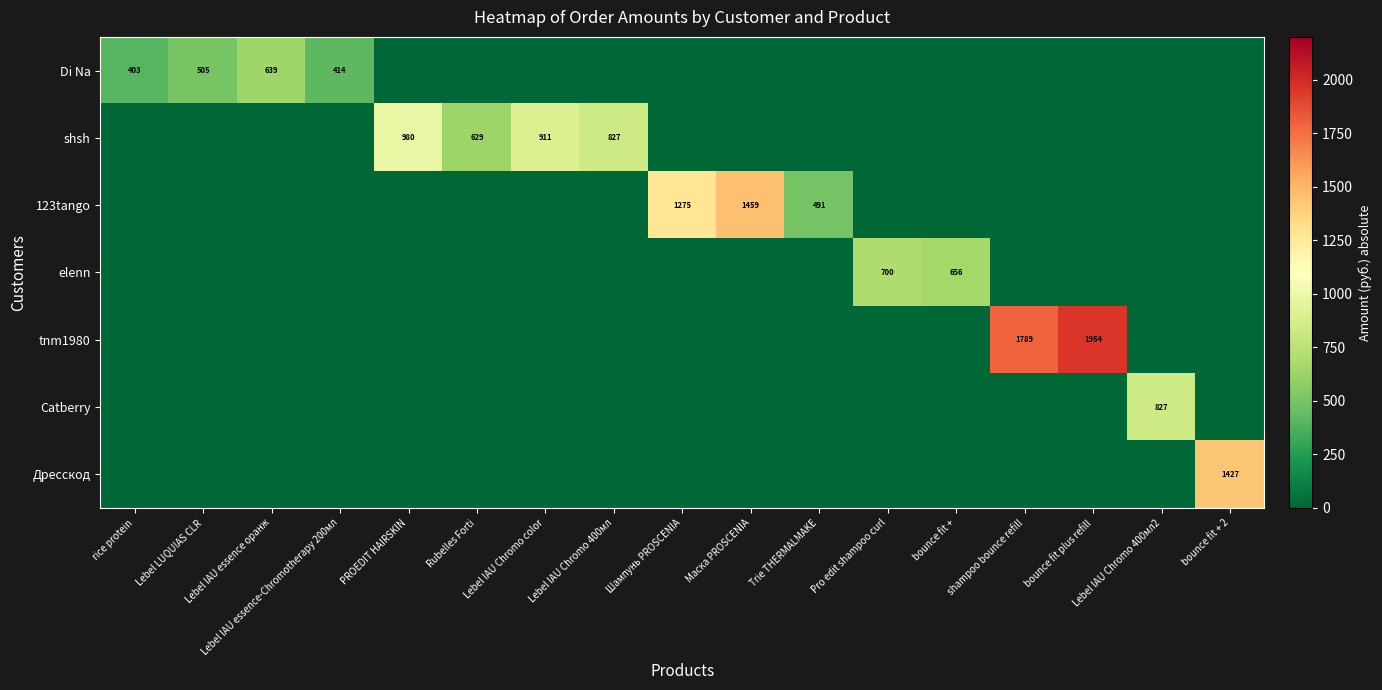

At which category is the sum across all series the highest?

bounce fit plus refill